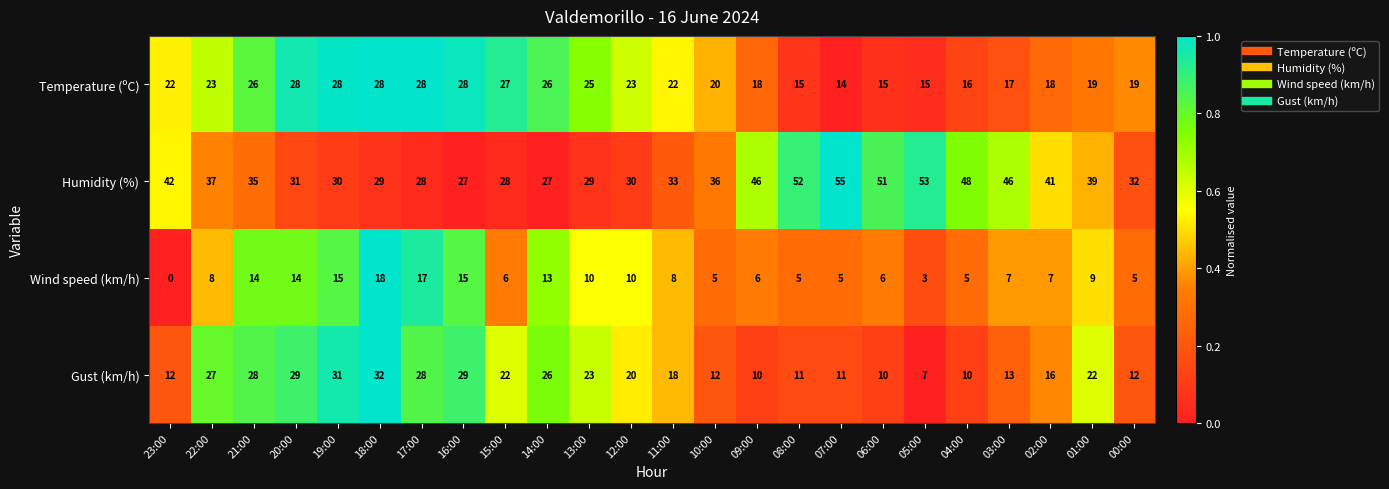

True or false: Wind speed (km/h) has a value of 10 at 06:00.

False